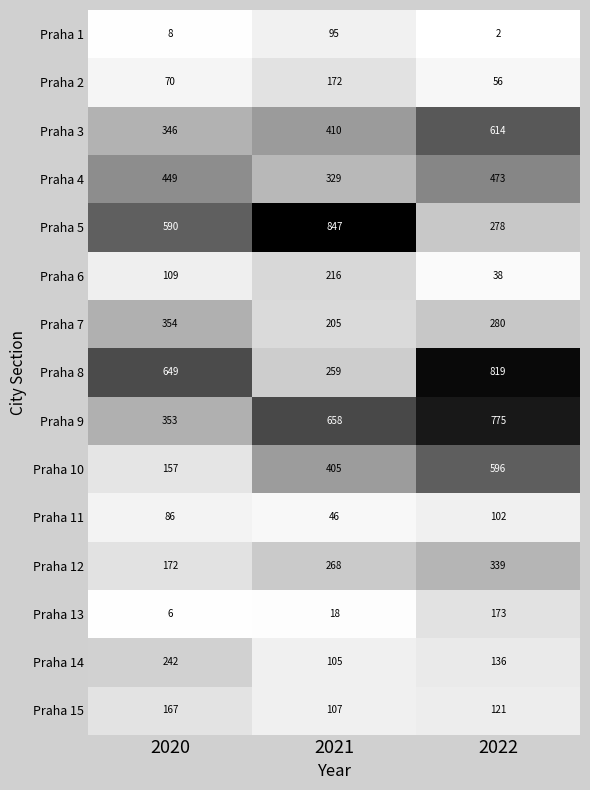

At which label does Praha 7 first exceed 280?

2020